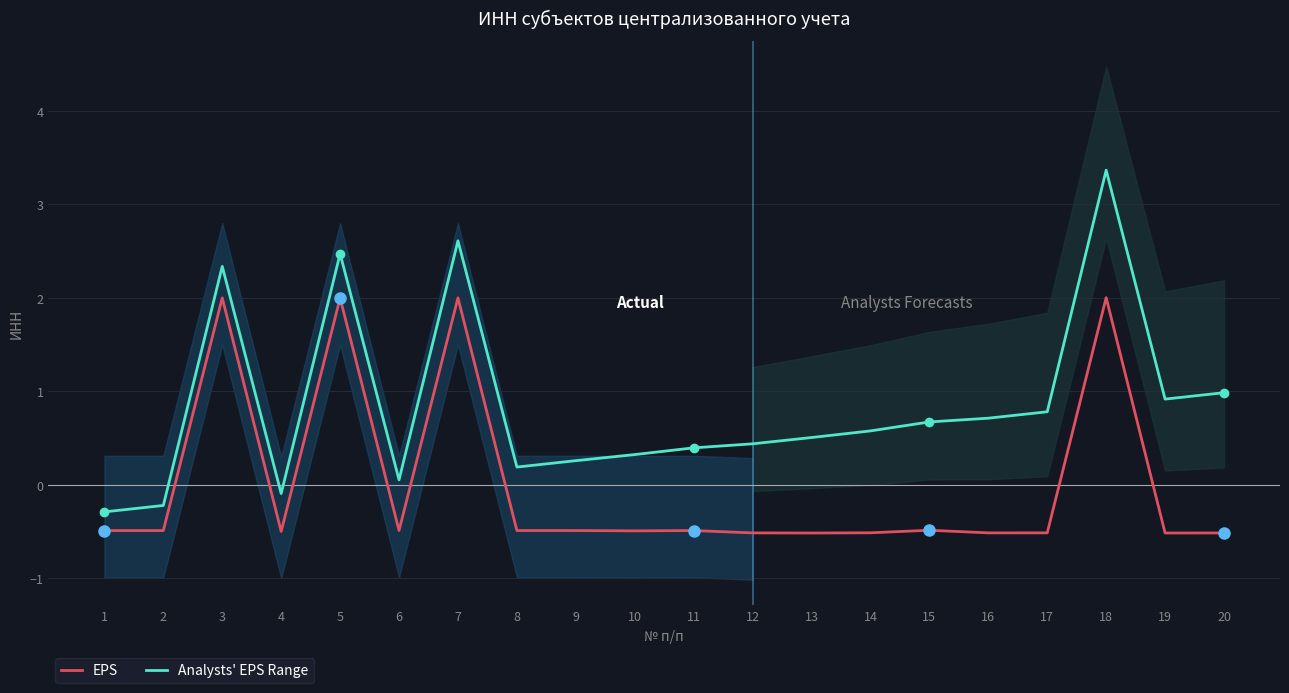

What is the highest value of the Analysts' EPS Range series?

3.4